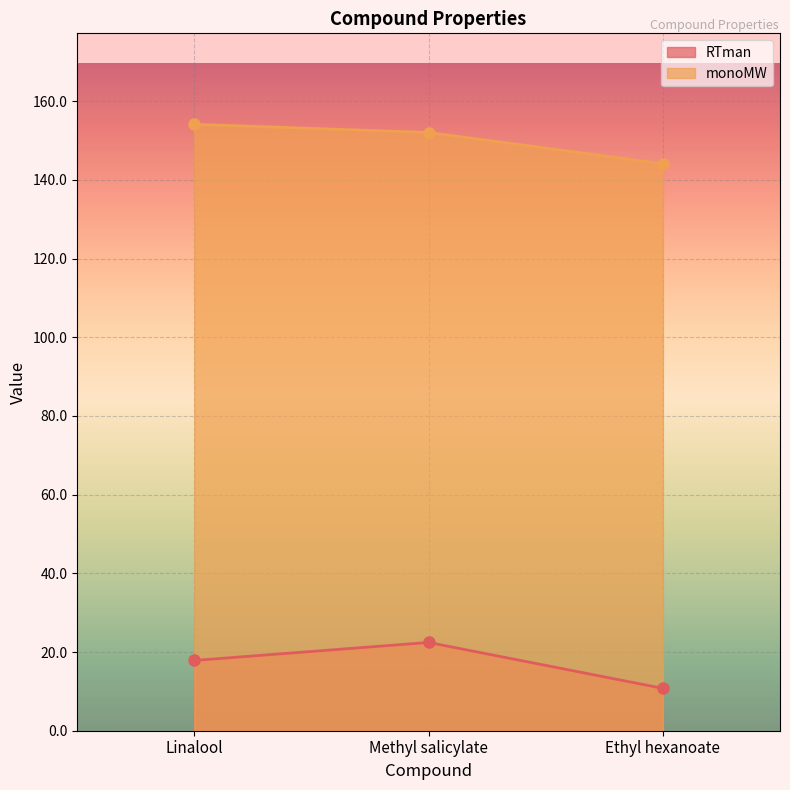

What is the sum of all RTman values?

51.1